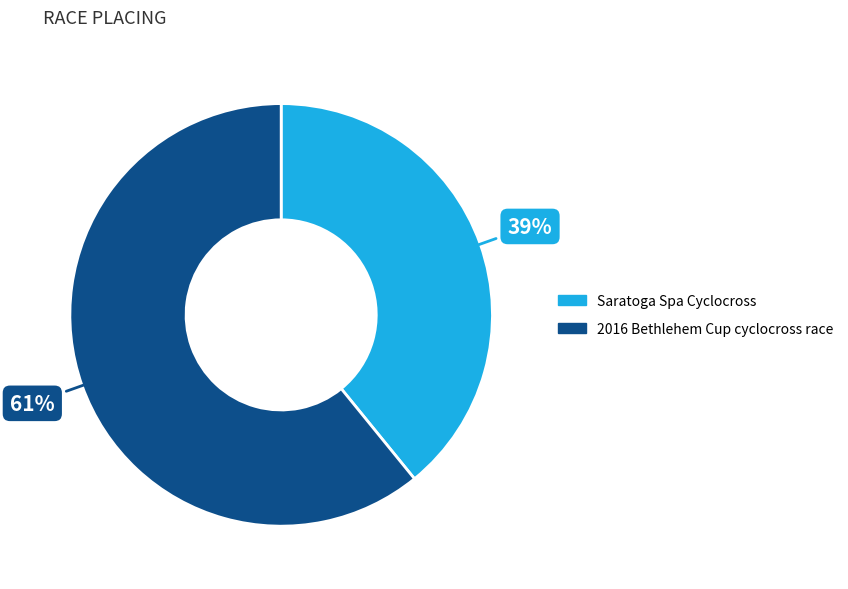

To the nearest percent, what portion does Saratoga Spa Cyclocross represent?

39%